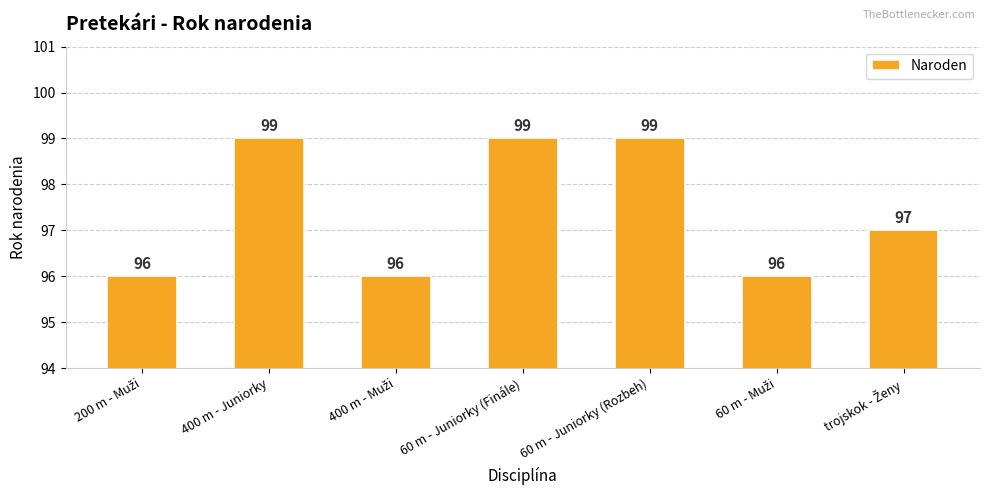

At which label does the data first exceed 97?

400 m - Juniorky